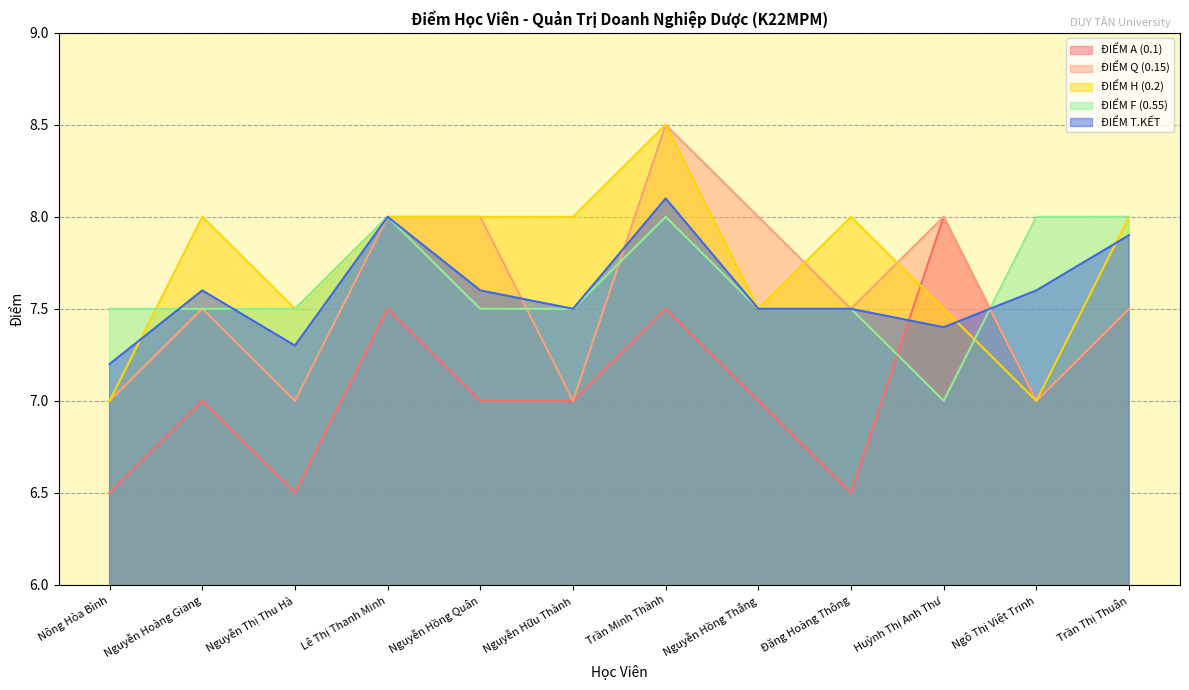

Reading left to right, transcribe all the data shown in this chart.

ĐIỂM A (0.1): 6.5	7.0	6.5	7.5	7.0	7.0	7.5	7.0	6.5	8.0	7.0	7.5
ĐIỂM Q (0.15): 7.0	7.5	7.0	8.0	8.0	7.0	8.5	8.0	7.5	8.0	7.0	7.5
ĐIỂM H (0.2): 7.0	8.0	7.5	8.0	8.0	8.0	8.5	7.5	8.0	7.5	7.0	8.0
ĐIỂM F (0.55): 7.5	7.5	7.5	8.0	7.5	7.5	8.0	7.5	7.5	7.0	8.0	8.0
ĐIỂM T.KẾT: 7.2	7.6	7.3	8.0	7.6	7.5	8.1	7.5	7.5	7.4	7.6	7.9